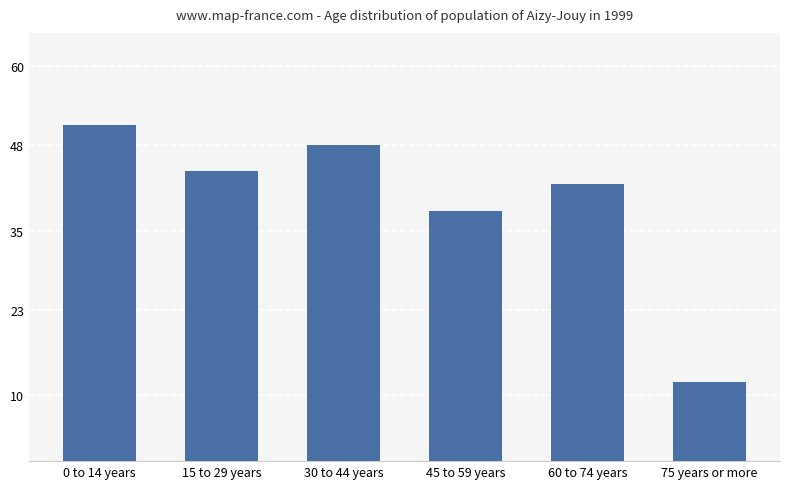

What is the greatest value displayed?

51